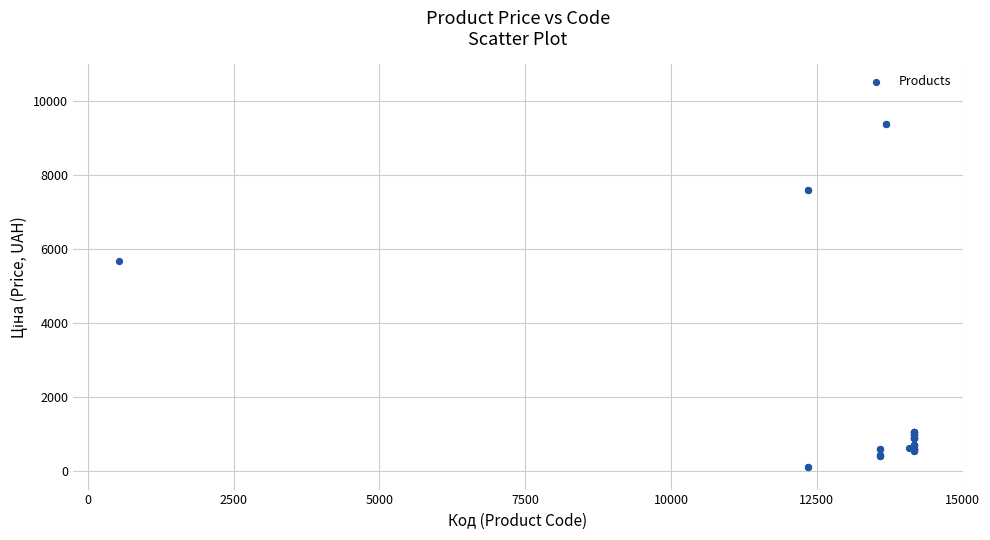

What Y value in the scatter plot is closest to 4749?

5673.8